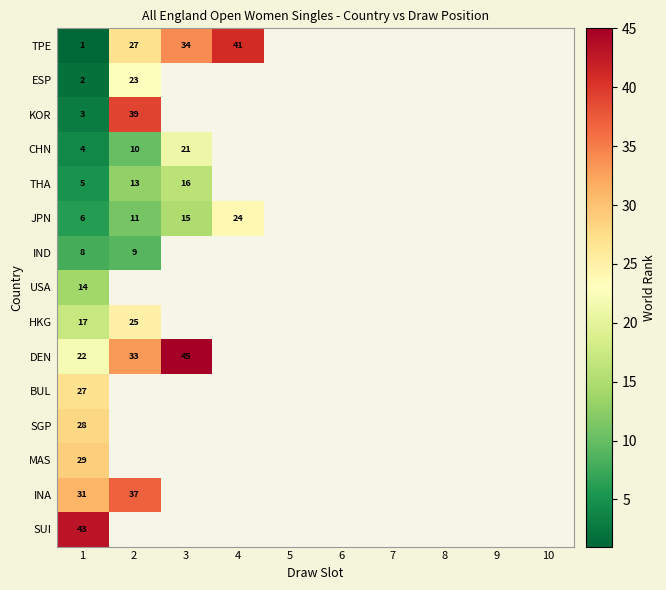

At 6, list the series in order from smallest to largest.

TPE, ESP, KOR, CHN, THA, JPN, IND, USA, HKG, DEN, BUL, SGP, MAS, INA, SUI